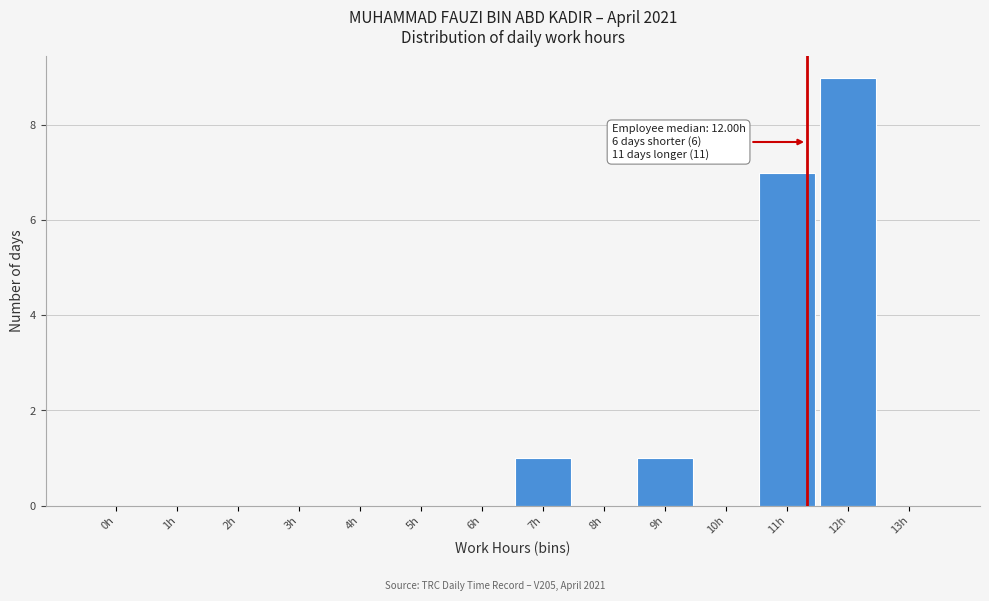

Reading right to left, list all the values displayed in this chart.

13h=0	12h=9	11h=7	10h=0	9h=1	8h=0	7h=1	6h=0	5h=0	4h=0	3h=0	2h=0	1h=0	0h=0